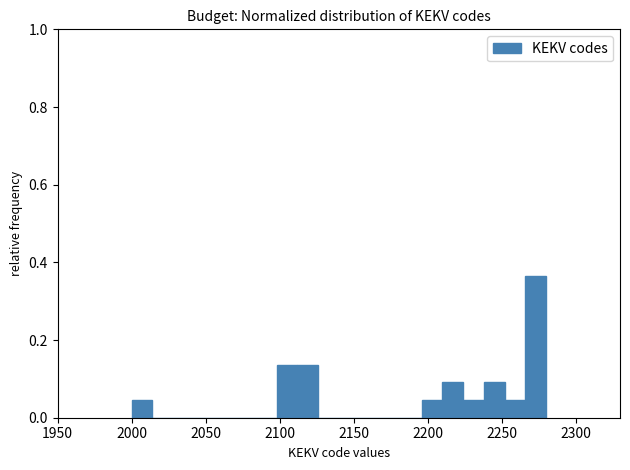

Read against the x-axis, roughly where is the centre of the tallest bar?

2275